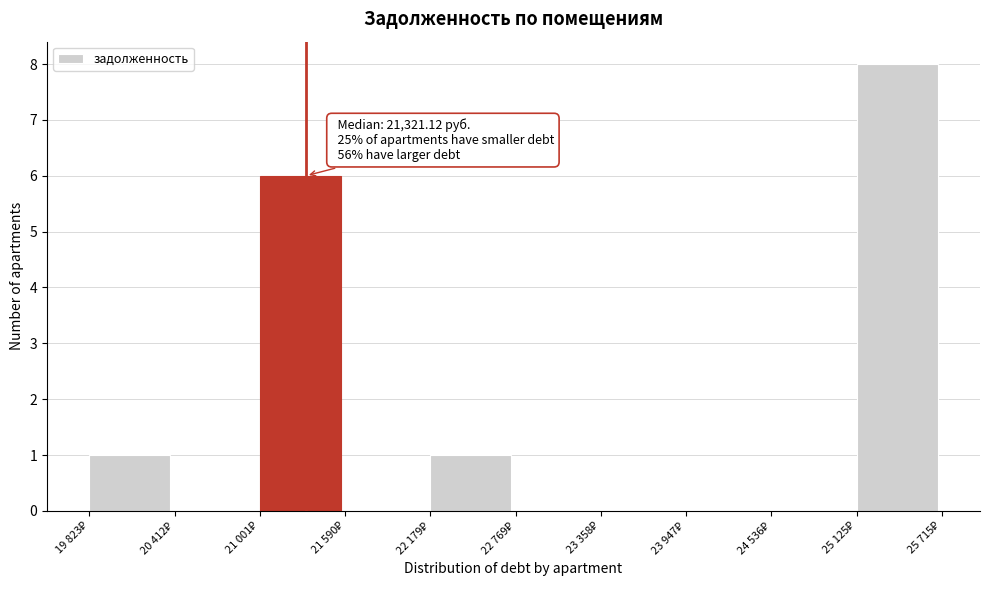

What is the sum of all values?

16